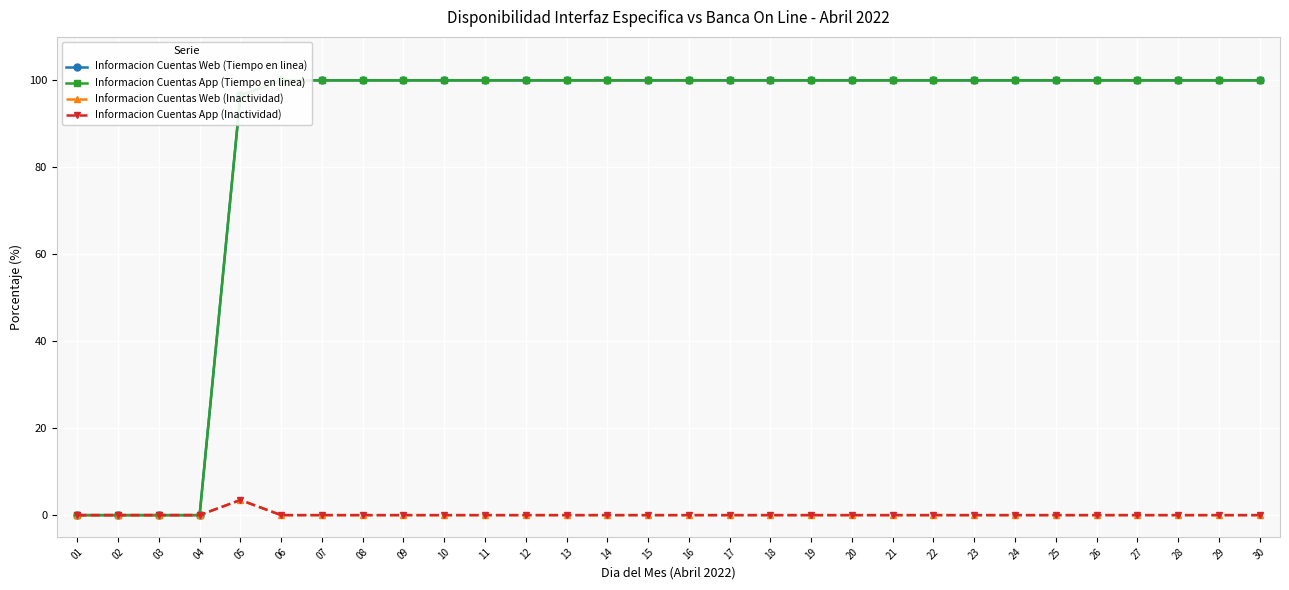

Which category has the lowest value in the Informacion Cuentas Web (Tiempo en linea) series?

01